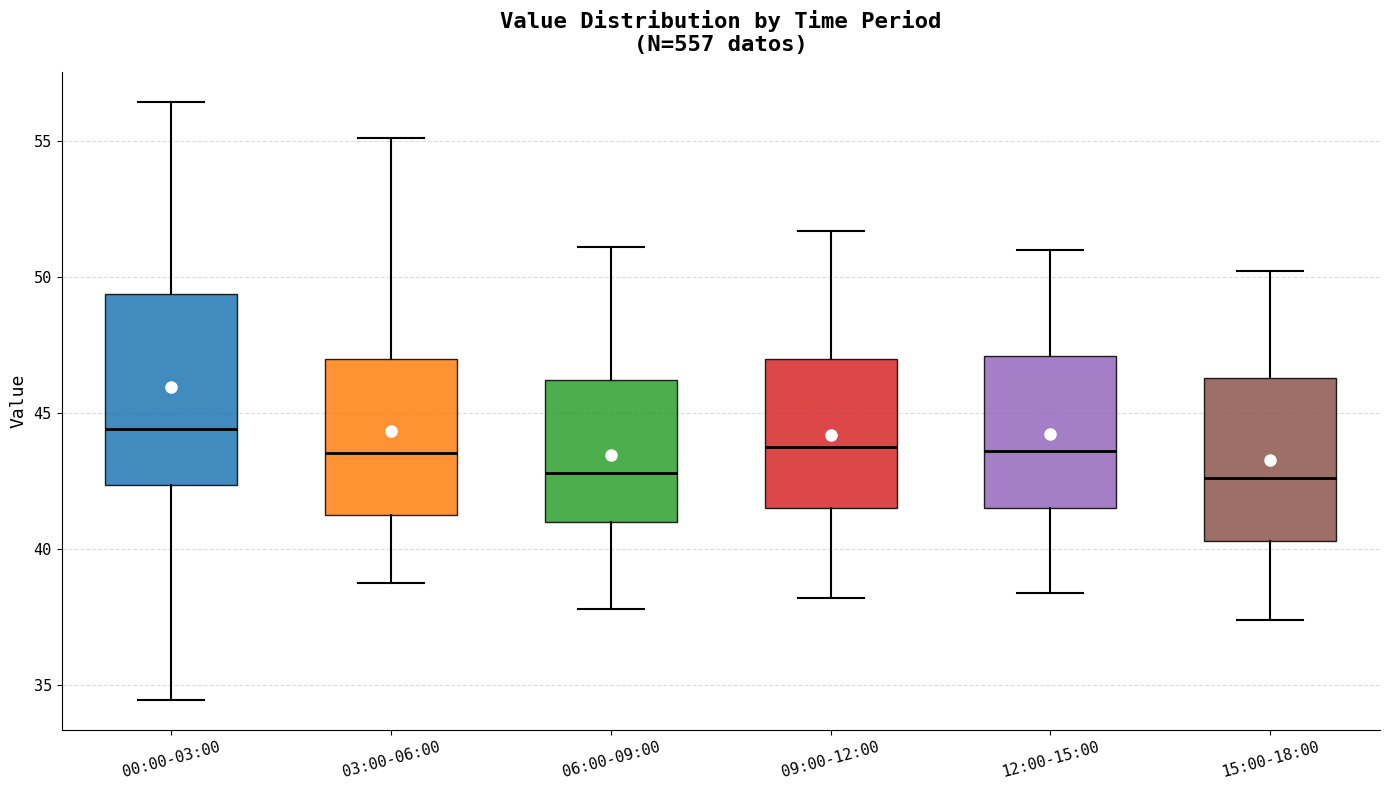

Comparing the boxes themselves (not the whiskers), which one is the tallest?

00:00-03:00